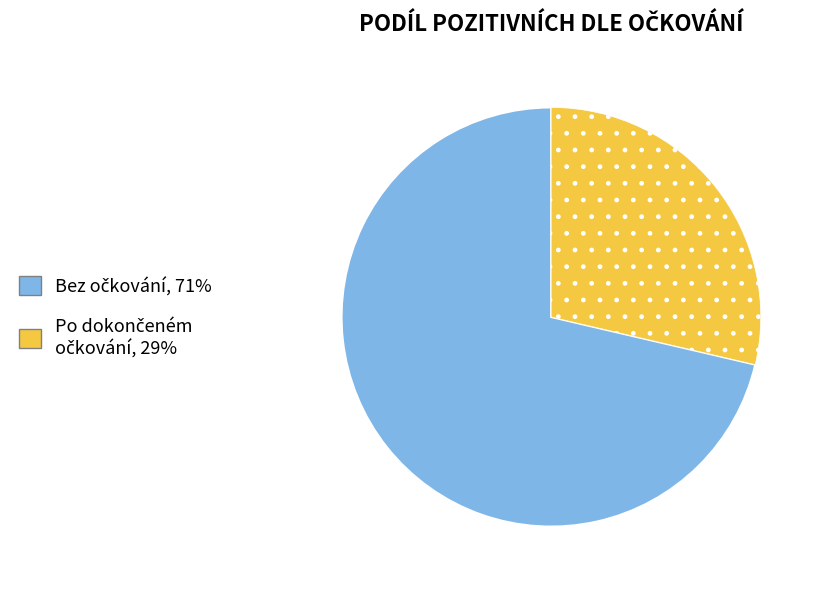

Is there any slice that represents more than half of the pie?

Yes